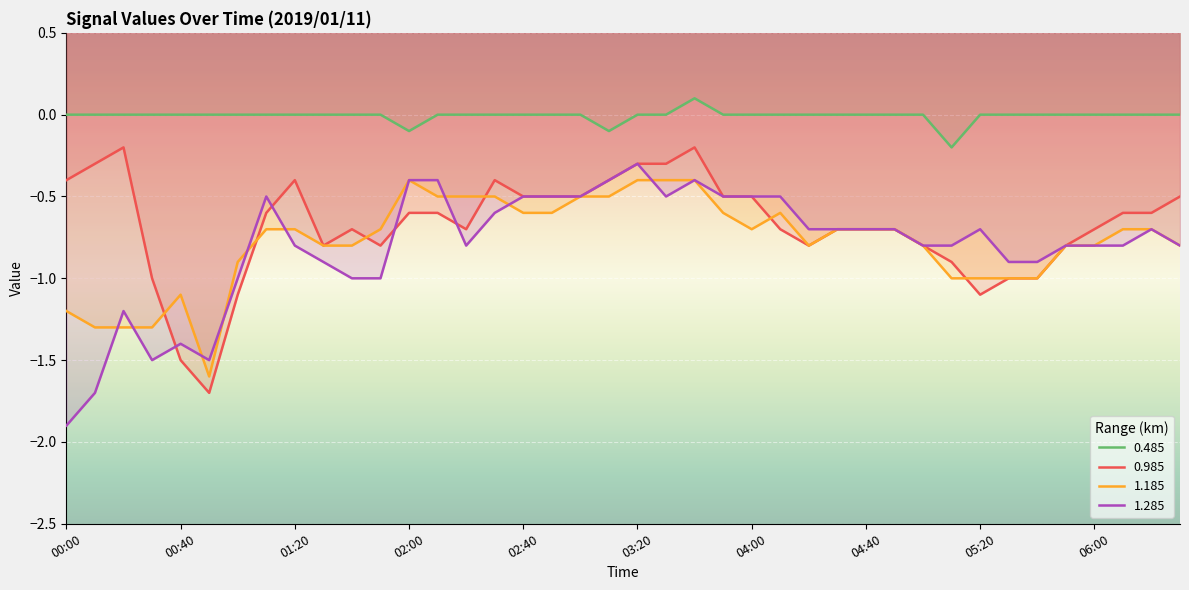

True or false: 0.485 has more than 1 points higher than both neighbors.

False